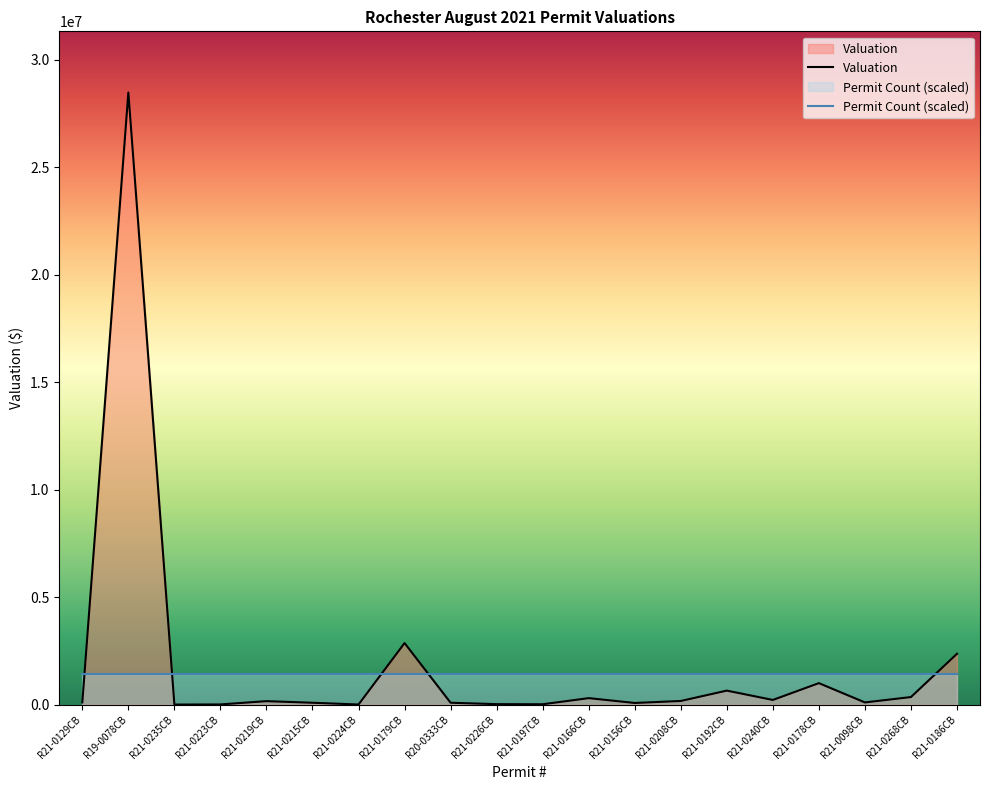

How many lines are shown in the chart?

2